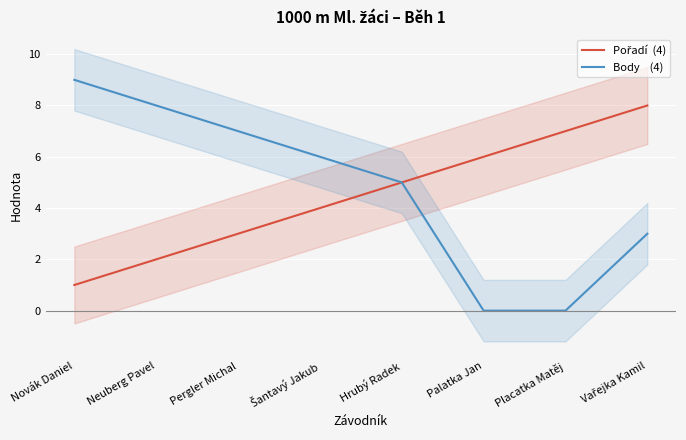

Reading left to right, what are all the values shown in this chart?

Pořadí  (4): Novák Daniel=1	Neuberg Pavel=2	Pergler Michal=3	Šantavý Jakub=4	Hrubý Radek=5	Palatka Jan=6	Placatka Matěj=7	Vařejka Kamil=8
Body    (4): Novák Daniel=9	Neuberg Pavel=8	Pergler Michal=7	Šantavý Jakub=6	Hrubý Radek=5	Palatka Jan=0	Placatka Matěj=0	Vařejka Kamil=3